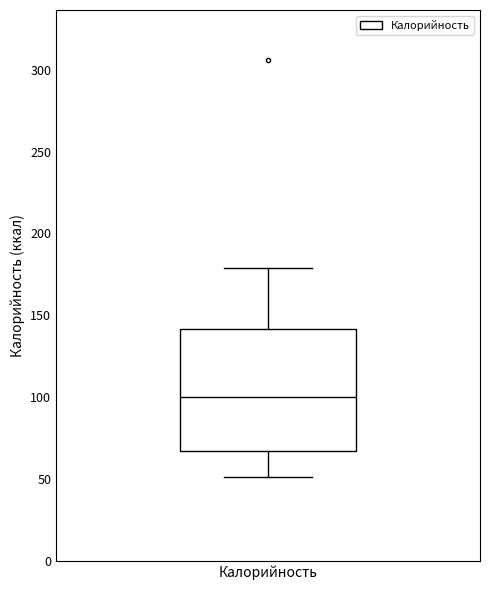

Read this box plot against the y-axis: the position of the median line, the range covered by the box, and the ends of both whiskers. The values are not printed on the chart, so give them approximately, as read against the axis.

median 100, box 65 to 140, whiskers 50 to 180